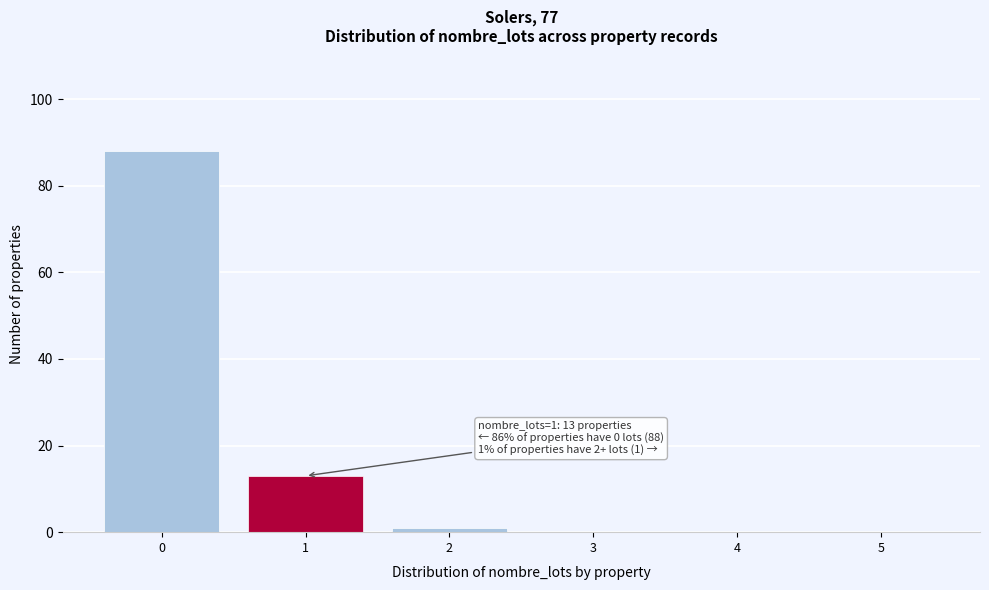

Reading left to right, transcribe all the data shown in this chart.

0=88	1=13	2=1	3=0	4=0	5=0